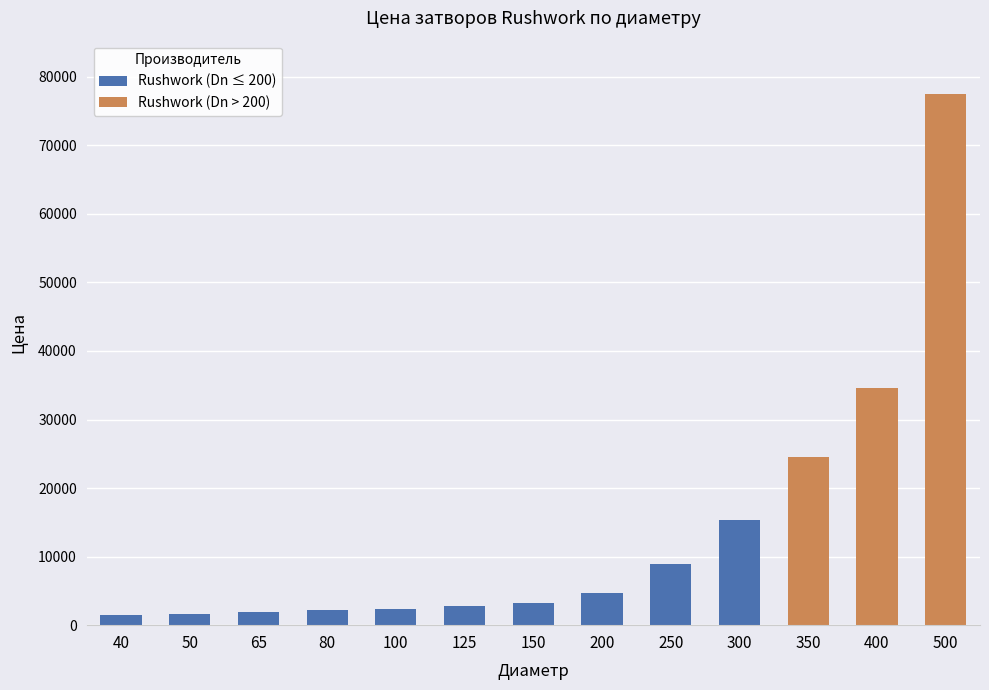

What is the sum of the values at 300 and 200?

20109.6